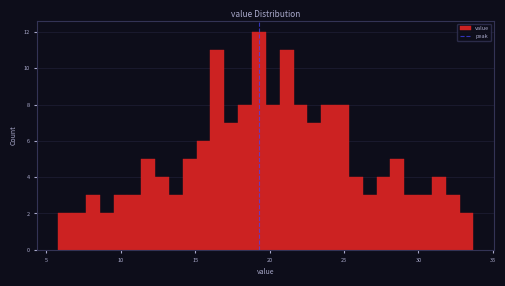

Around what value on the x-axis is the tallest bar? Give the approximate position of its centre, as read against the axis.

19.5